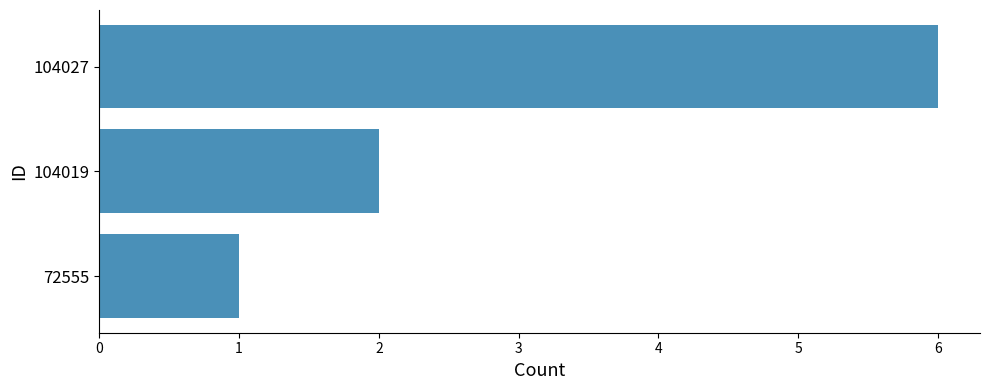

At which label is the value closest to 3?

104019